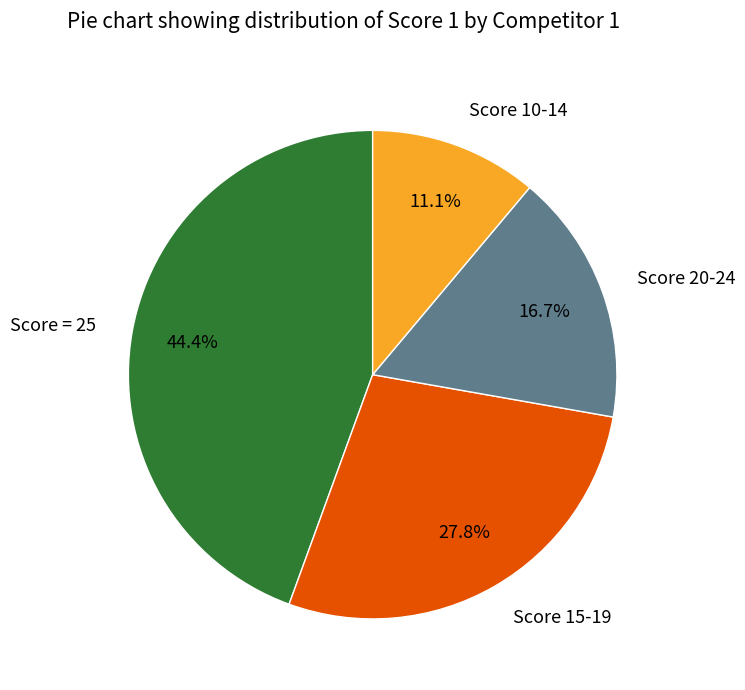

Which category has the biggest portion of the pie?

Score = 25